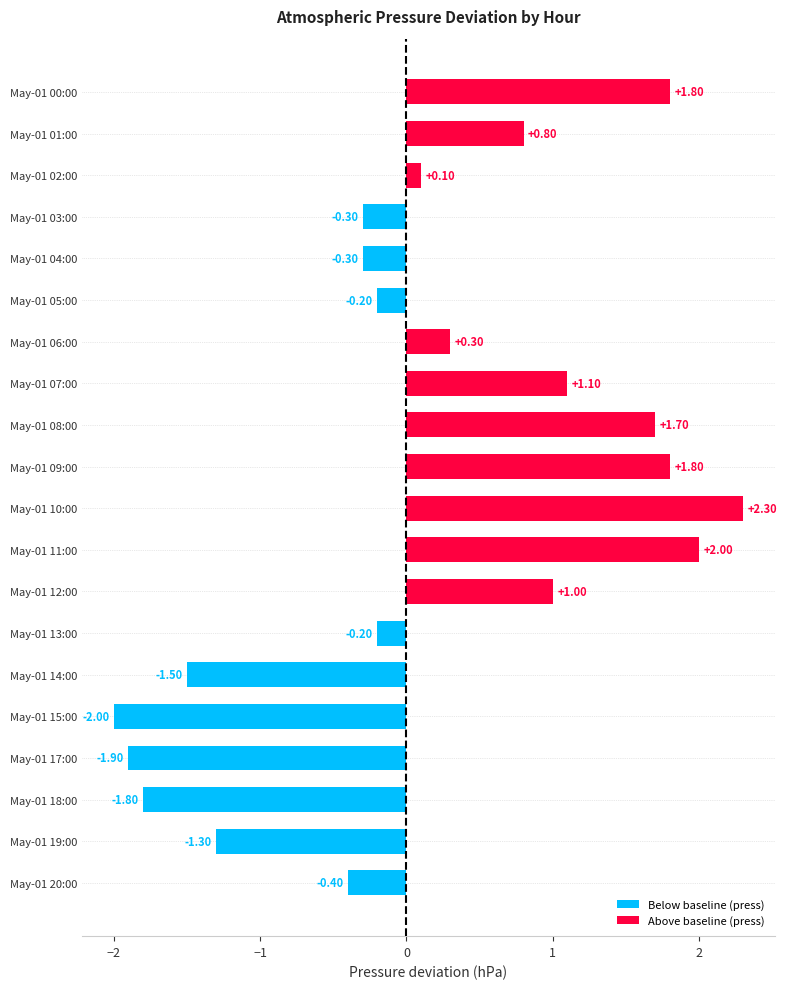

What is the change in value from May-01 01:00 to May-01 15:00?

-2.8